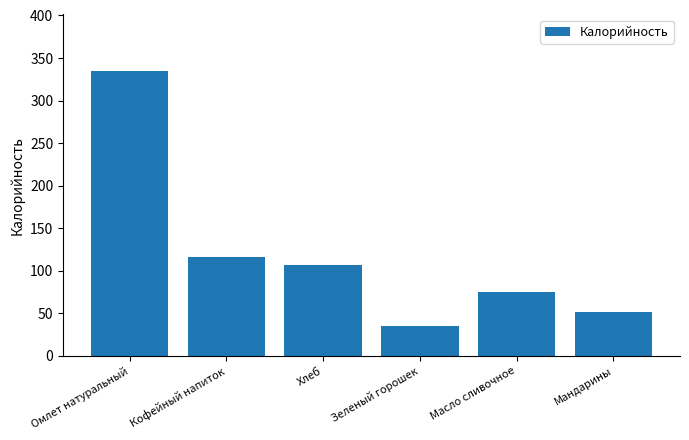

The chart shows a value of 17.9 at Масло сливочное. True or false?

False